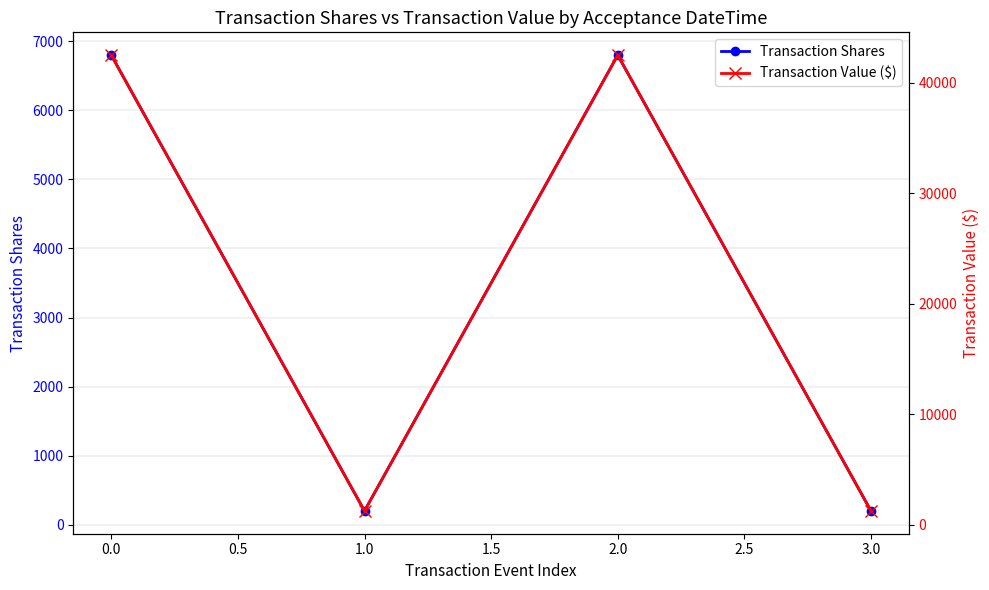

Which series has the largest total across all categories?

Transaction Value ($)